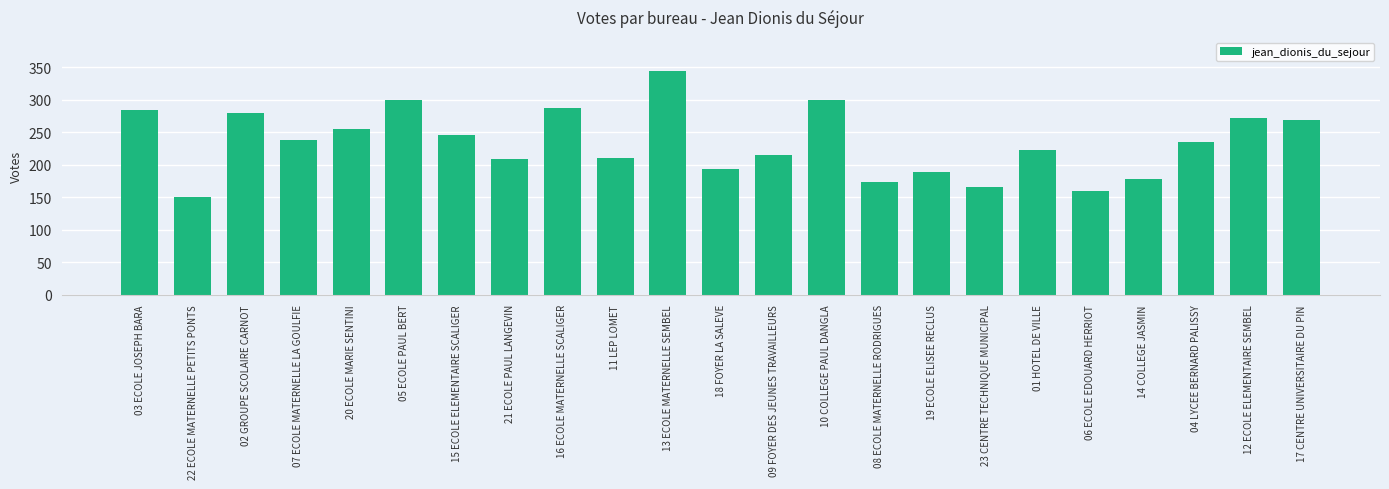

What is the label of the 19th bar from the left?

06 ECOLE EDOUARD HERRIOT